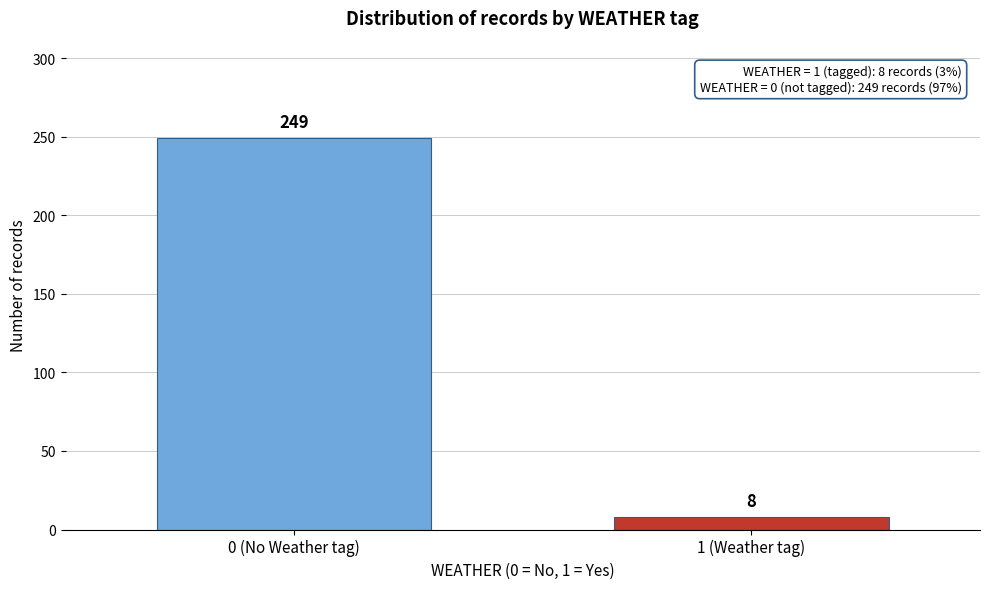

Reading left to right, what are all the values shown in this chart?

0 (No Weather tag)=249	1 (Weather tag)=8